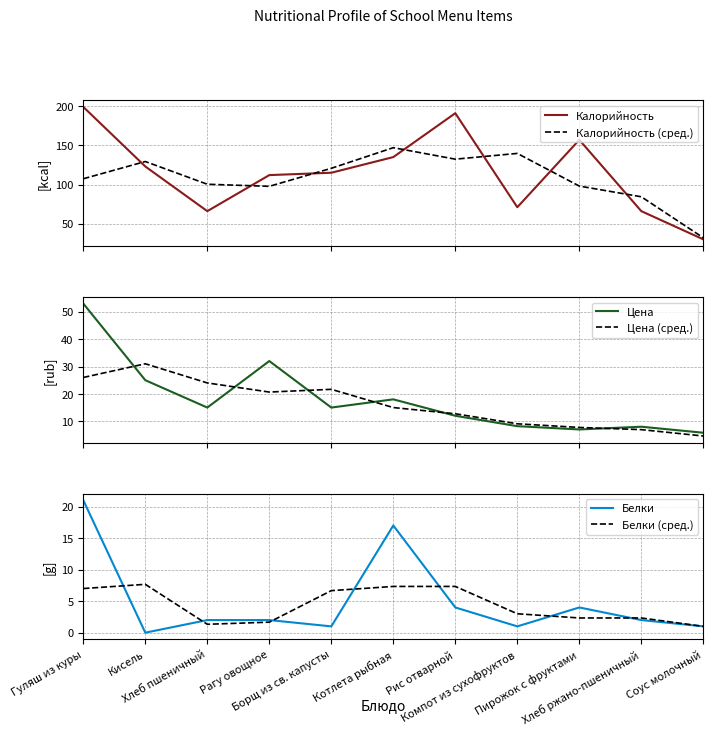

Which has a higher value, Пирожок с фруктами or Хлеб пшеничный?

Пирожок с фруктами